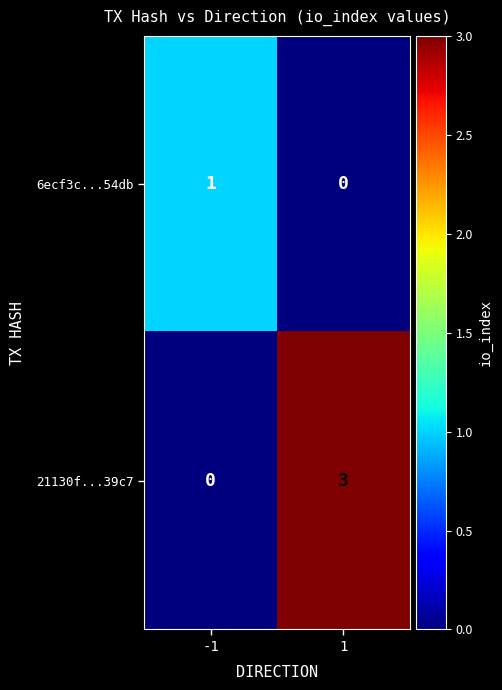

Is the value of 21130f...39c7 at 1 greater than the value of 6ecf3c...54db at -1?

Yes